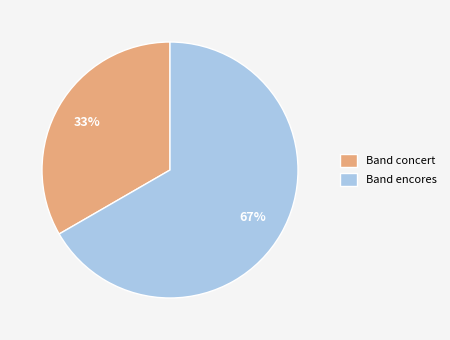

Combined, do Band encores and Band concert account for over 50%?

Yes